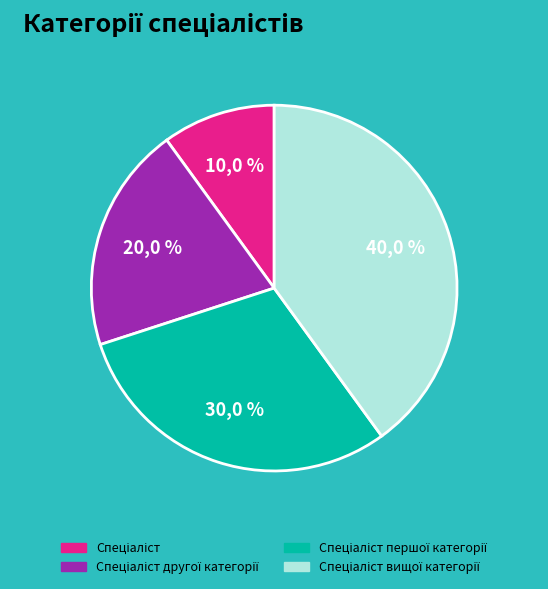

Which category has the smallest portion of the pie?

Спеціаліст